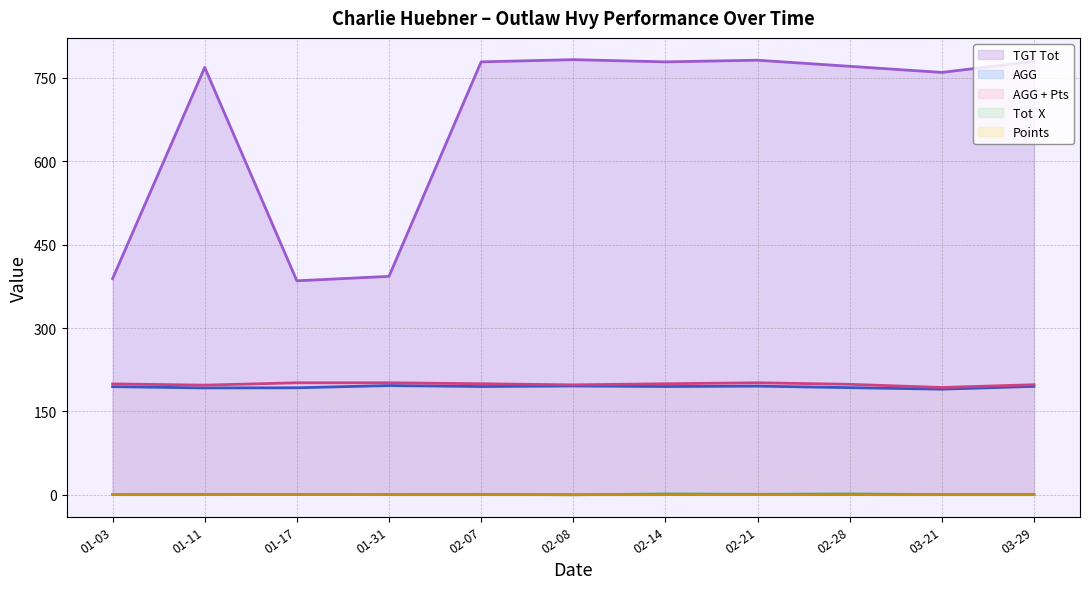

What is the maximum value shown in the chart?

783.0